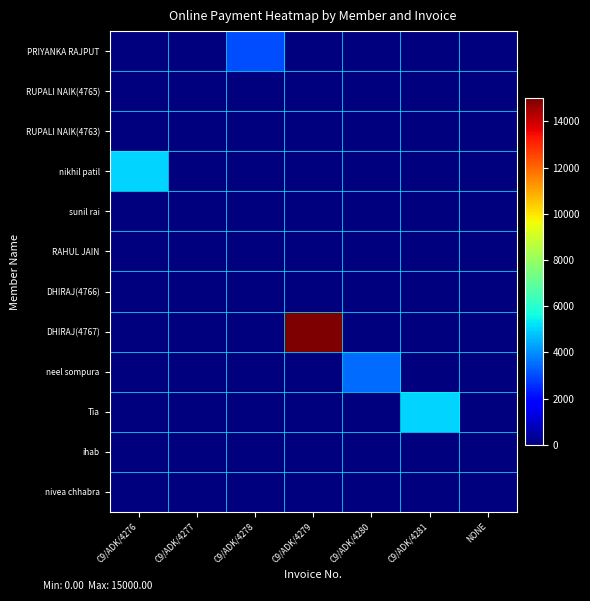

At which category is the sum across all series the highest?

C9/ADK/4279